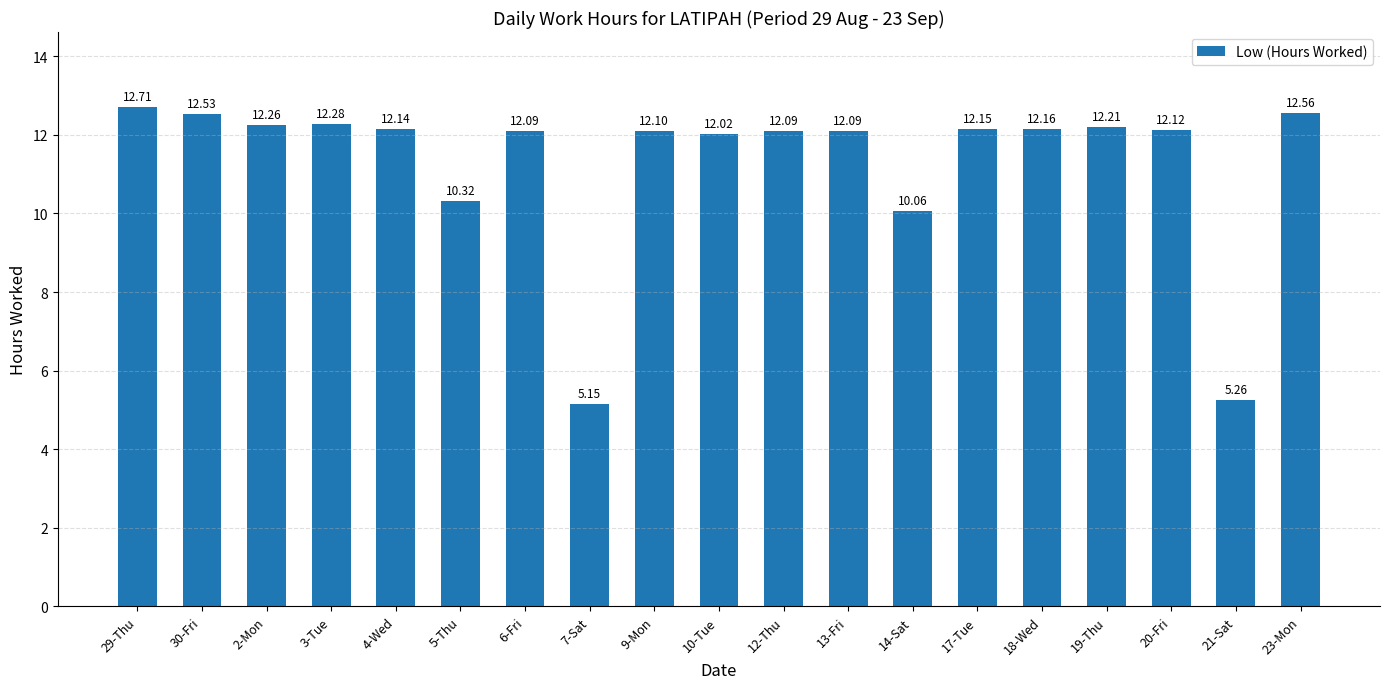

What is the maximum value shown in the chart?

12.7